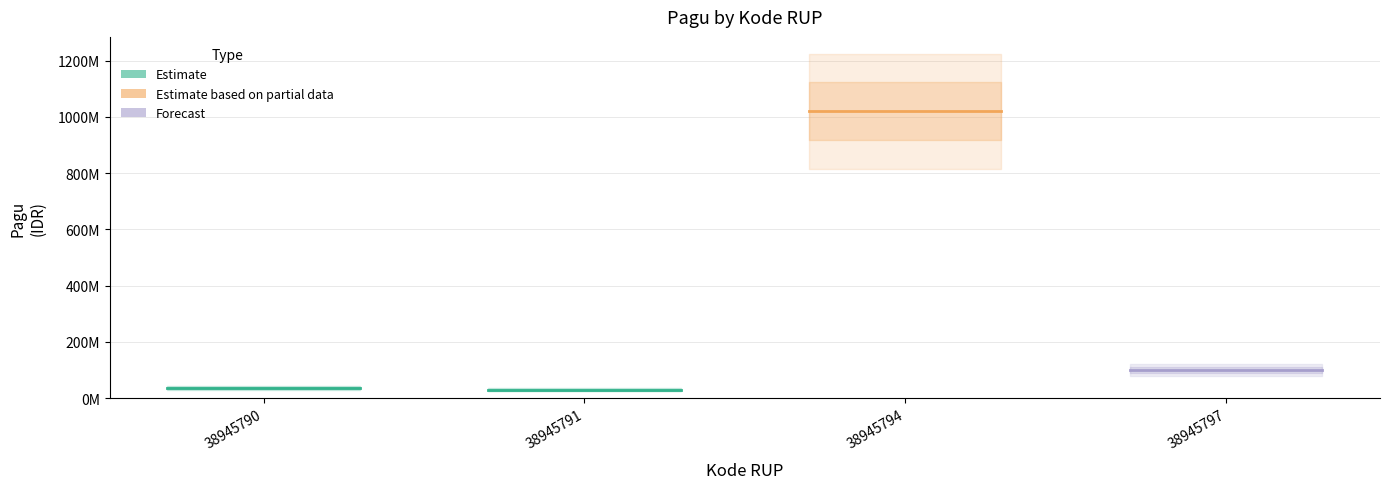

Is it true that Estimate equals 36000000 at 38945790?

True